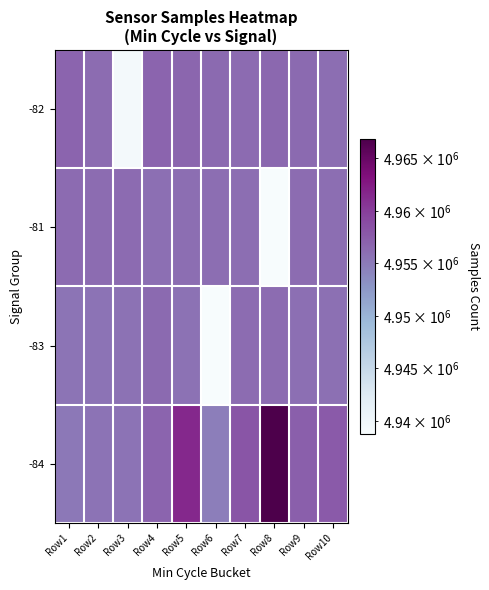

Rank the series at Row9 from lowest to highest value.

-83, -81, -82, -84